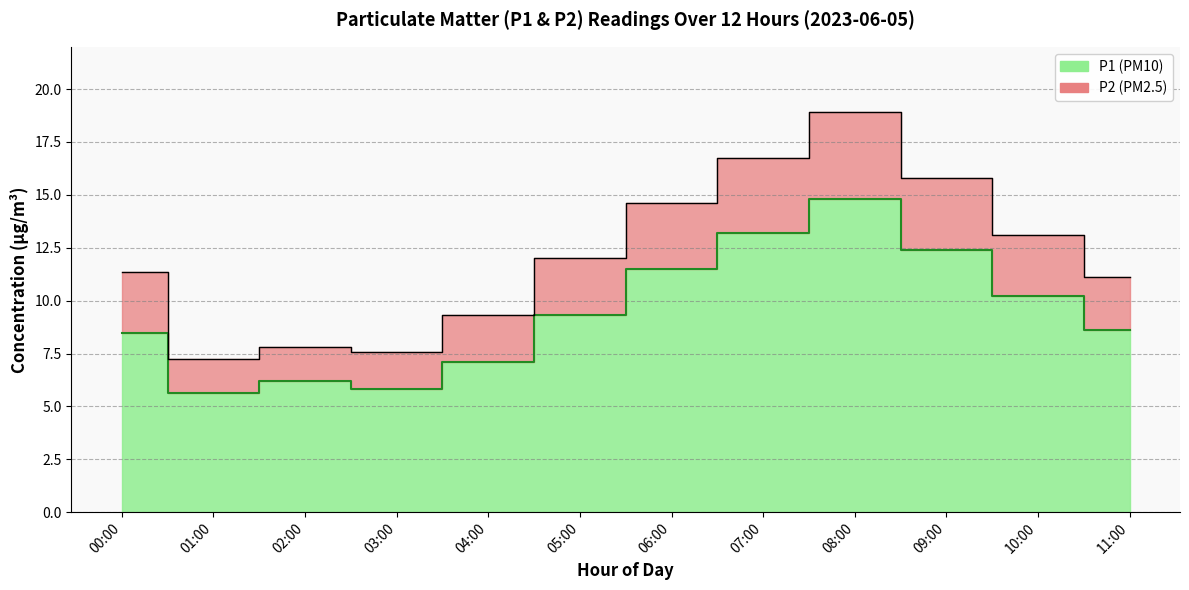

In P1, how many points are lower than both neighbors (excluding endpoints)?

2